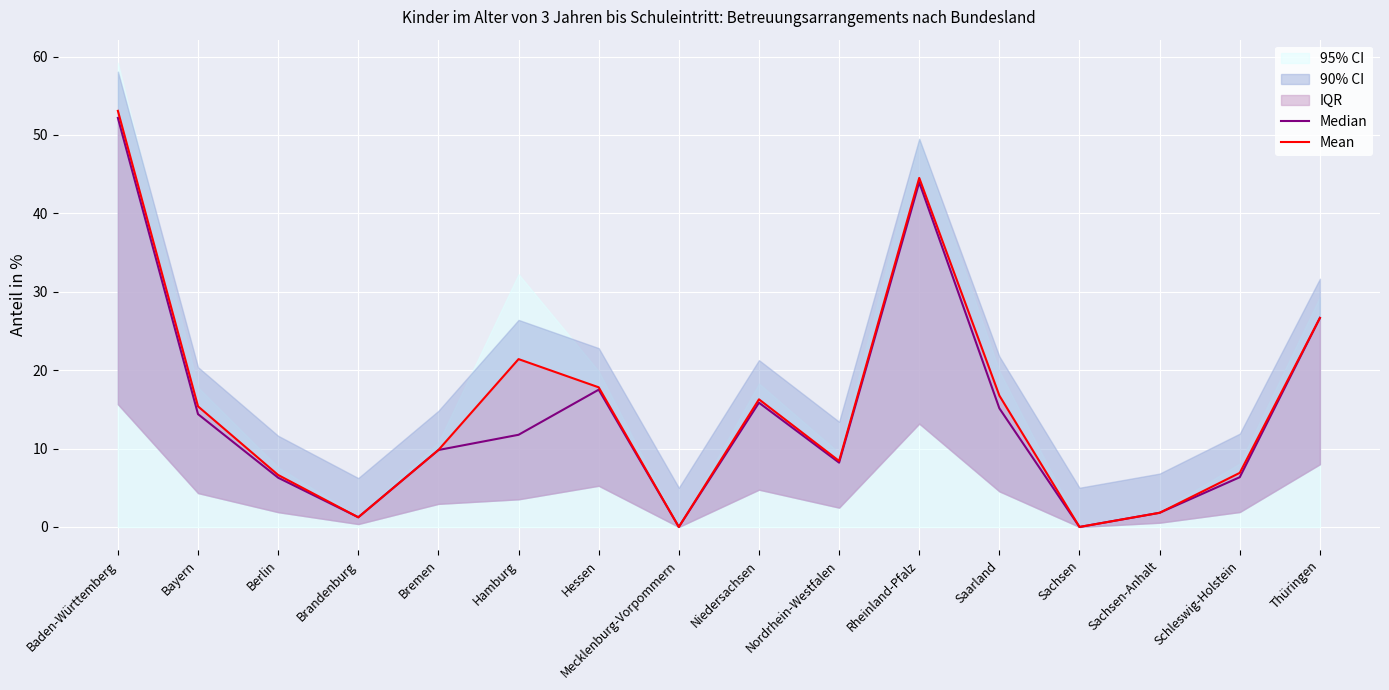

True or false: Mean and Median cross at least once.

False